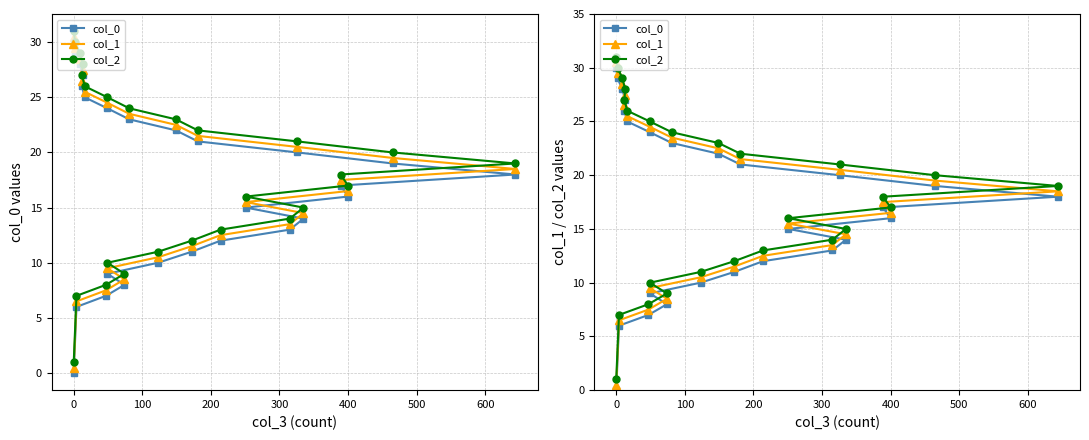

What is the sum of all col_1 values?

463.0